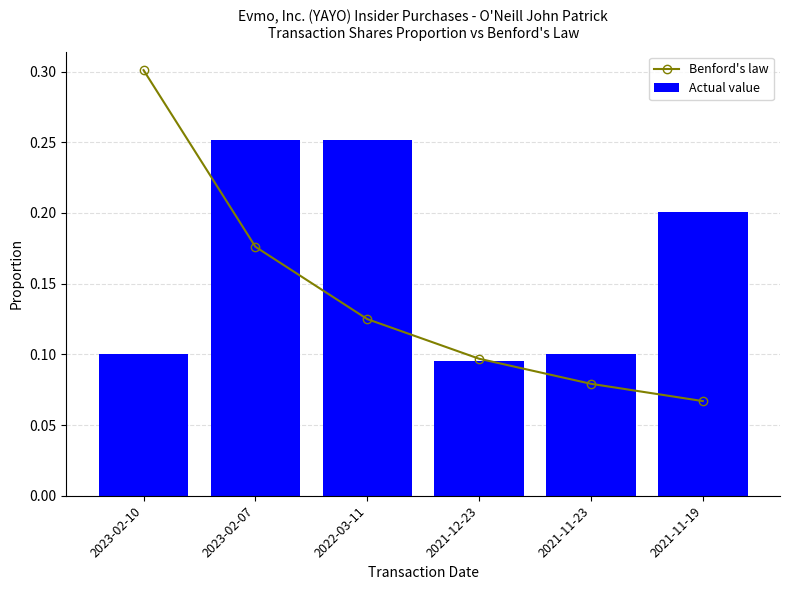

True or false: Actual value has a value of 0.4 at 2021-11-19.

False